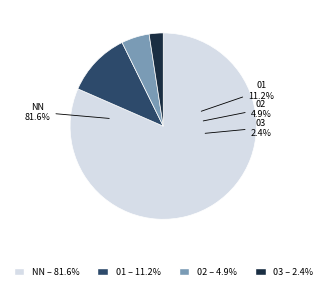

What is the smallest slice in the pie chart?

03